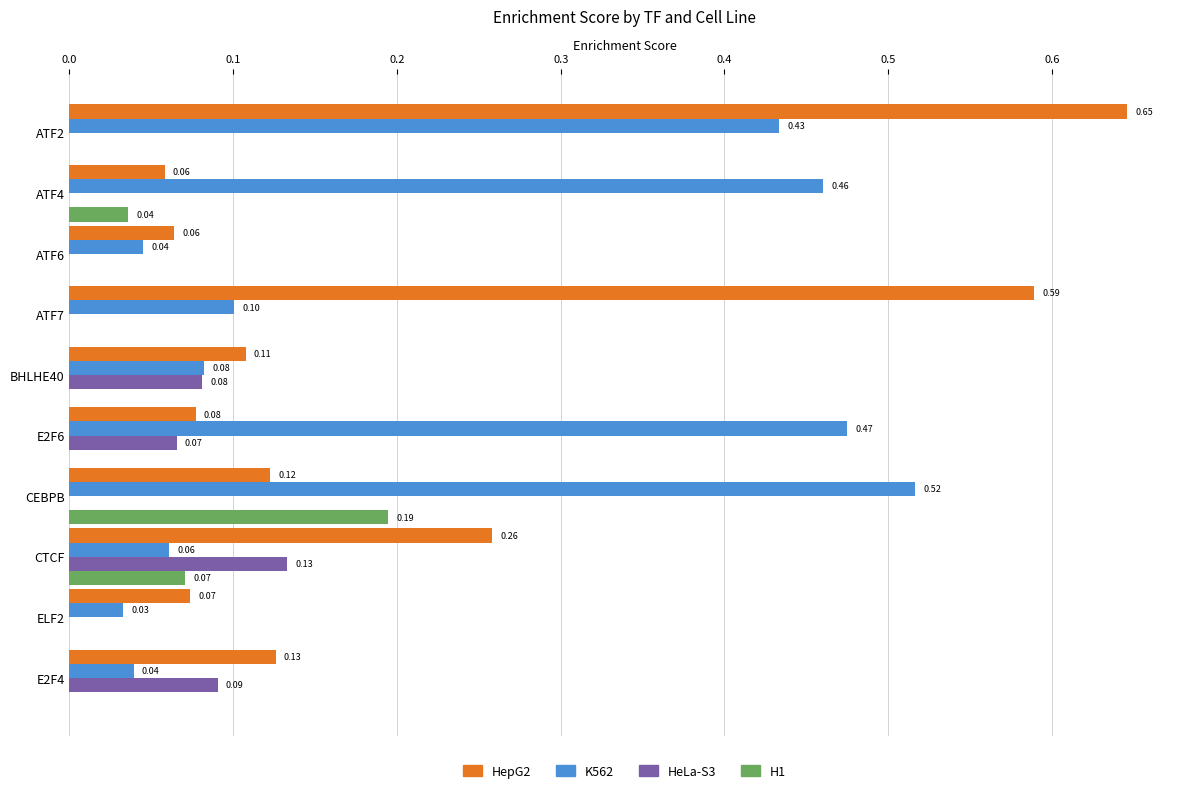

Is the value of H1 at E2F4 greater than the value of HepG2 at ATF2?

No